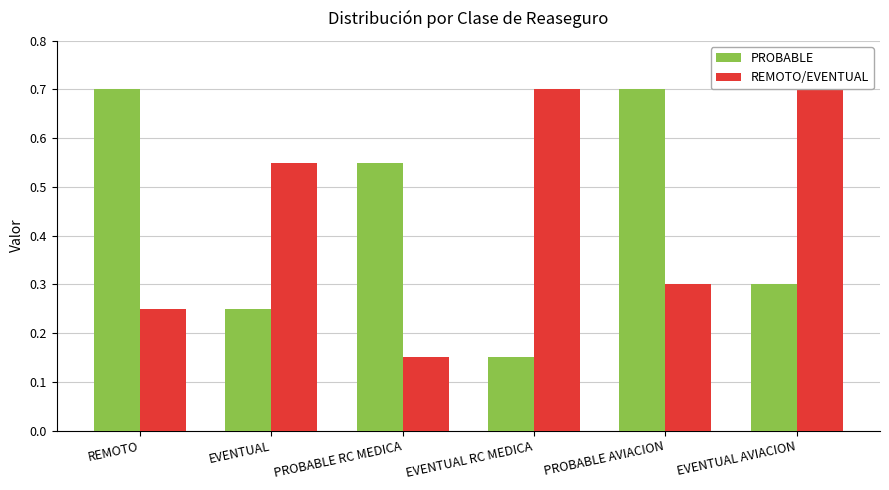

True or false: REMOTO/EVENTUAL has a value of 0.7 at EVENTUAL AVIACION.

True